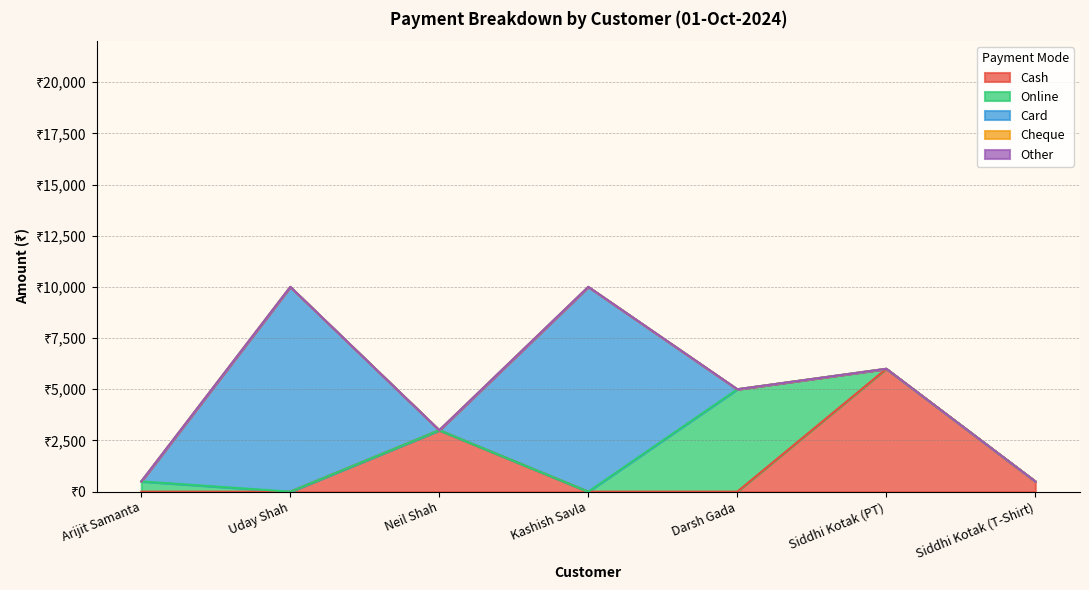

What is the sum of all Cash values?

9500